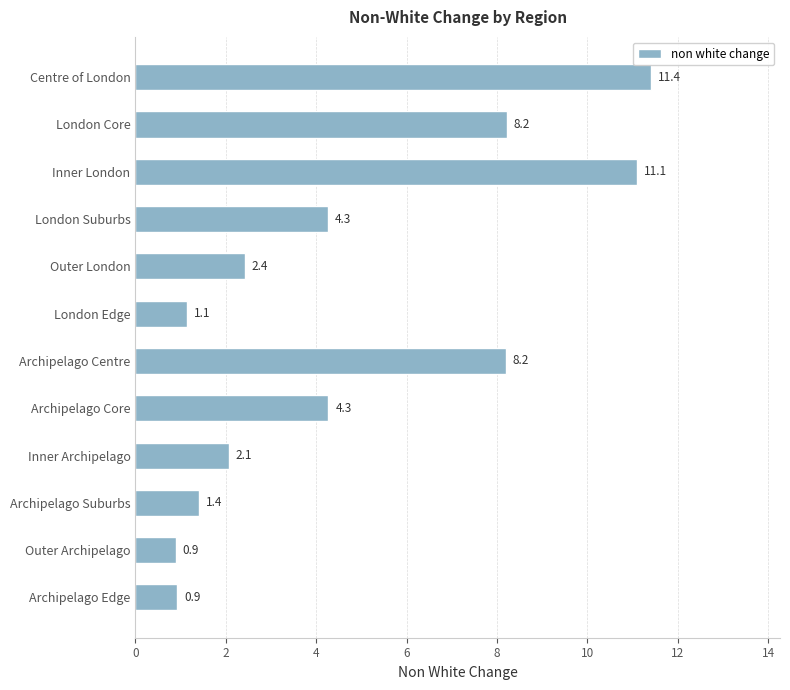

What is the sum of all values?

56.3